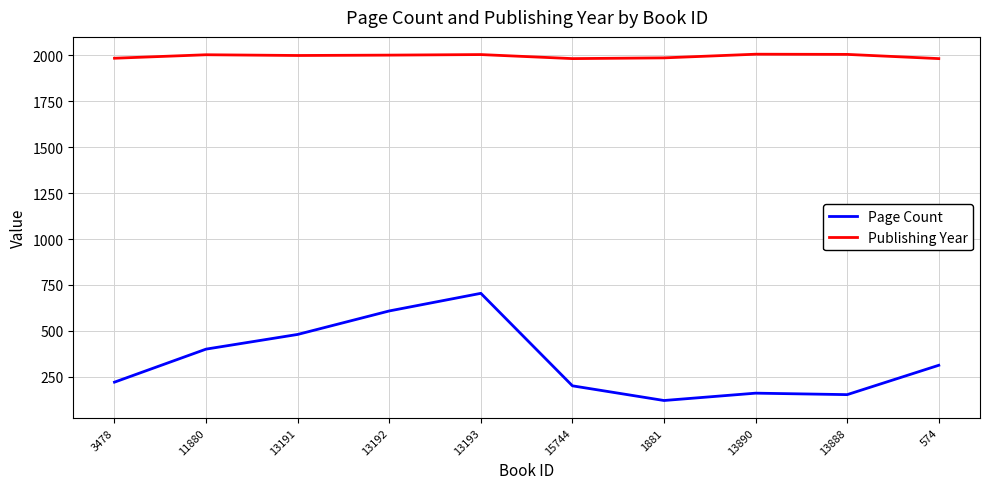

In Publishing Year, how many points are higher than both neighbors (excluding endpoints)?

3